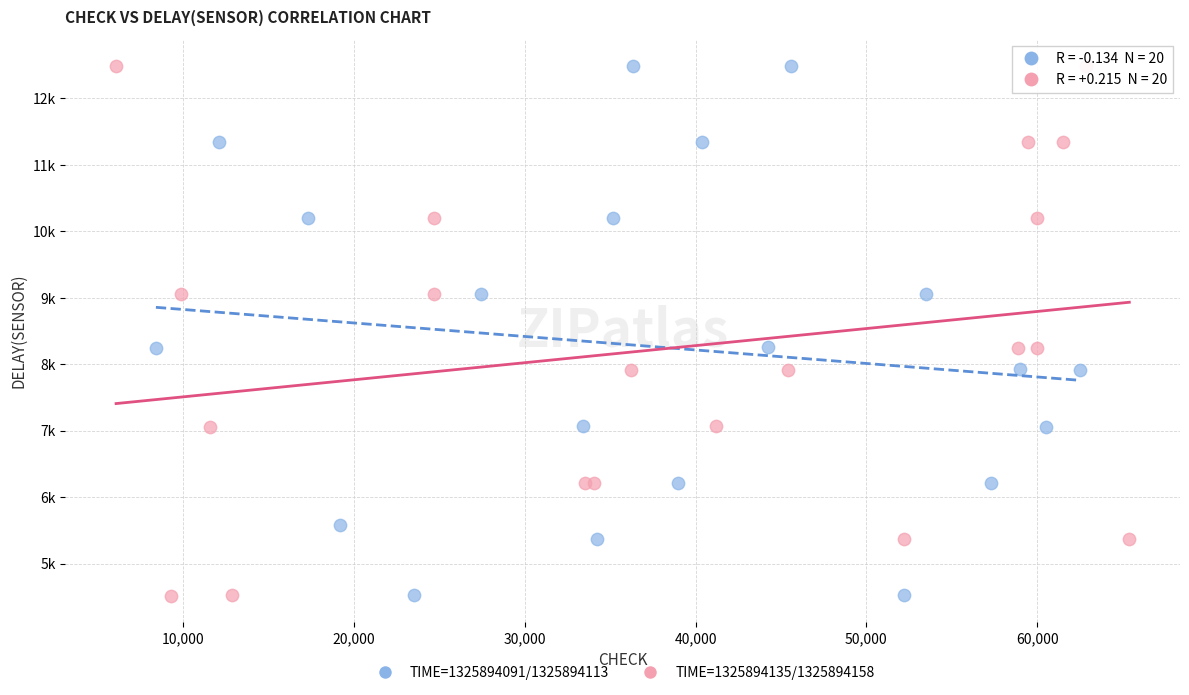

What are all the series names shown in the legend?

TIME=1325894091/1325894113, TIME=1325894135/1325894158